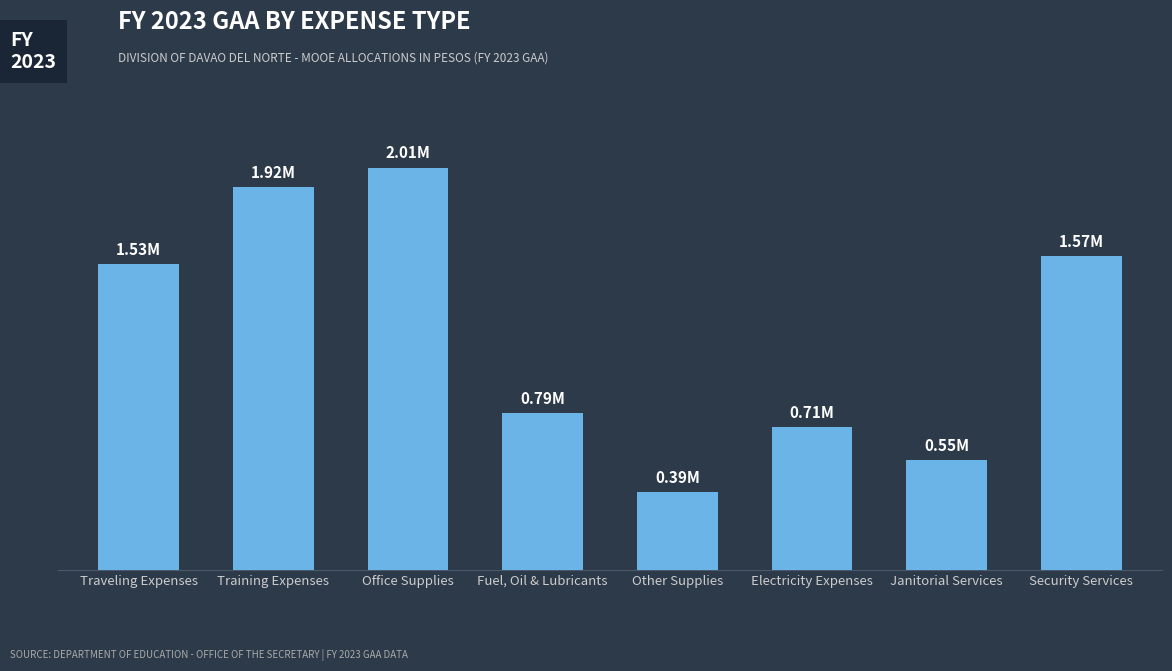

Reading left to right, extract all data points from this chart.

1531000	1916000	2014000	785000	390000	715000	551000	1571000